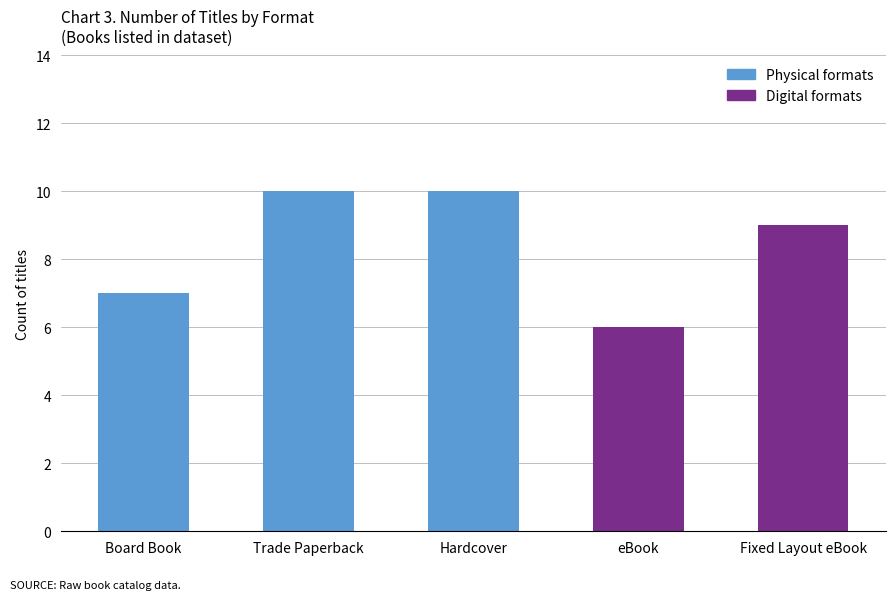

What is the sum of the values at Hardcover and Trade Paperback?

20